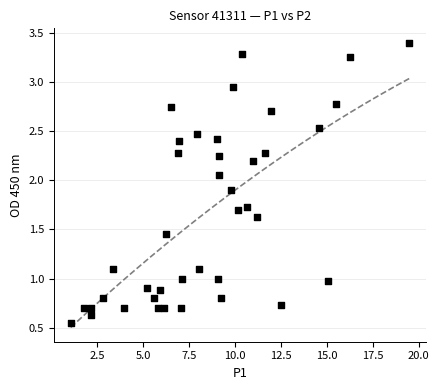

What is the range of X values (max minus min)?

18.4